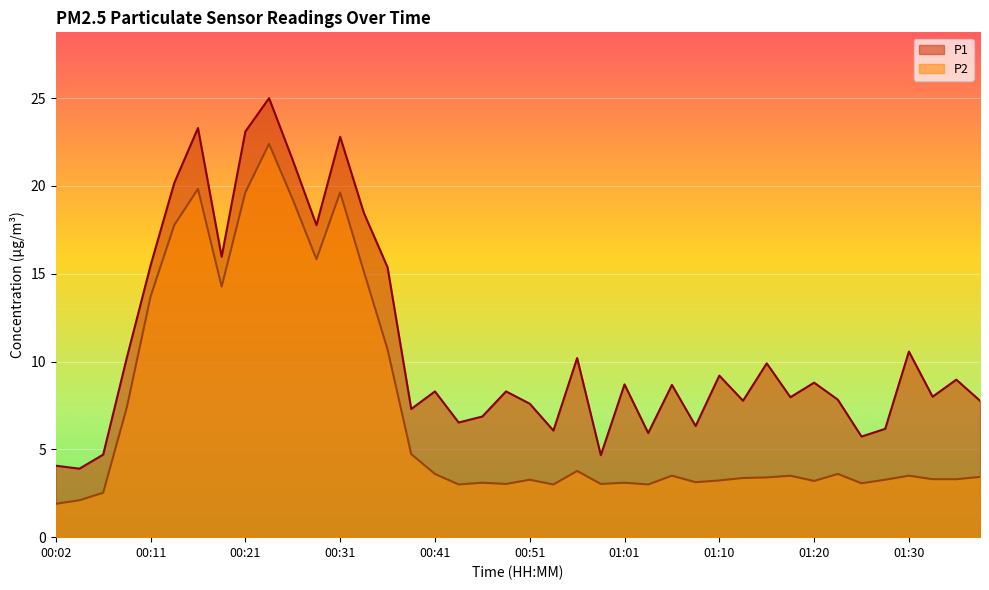

Reading left to right, what are all the values shown in this chart?

P1: 4.1	3.9	4.7	10.2	15.5	20.2	23.3	16.0	23.1	25.0	21.5	17.8	22.8	18.5	15.4	7.3	8.3	6.5	6.9	8.3	7.6	6.1	10.2	4.7	8.7	5.9	8.7	6.3	9.2	7.8	9.9	8.0	8.8	7.8	5.7	6.2	10.6	8.0	9.0	7.8
P2: 1.9	2.1	2.5	7.4	13.7	17.8	19.8	14.3	19.6	22.4	19.2	15.8	19.6	15.1	10.7	4.7	3.6	3.0	3.1	3.0	3.3	3.0	3.8	3.0	3.1	3.0	3.5	3.1	3.2	3.4	3.4	3.5	3.2	3.6	3.1	3.3	3.5	3.3	3.3	3.4